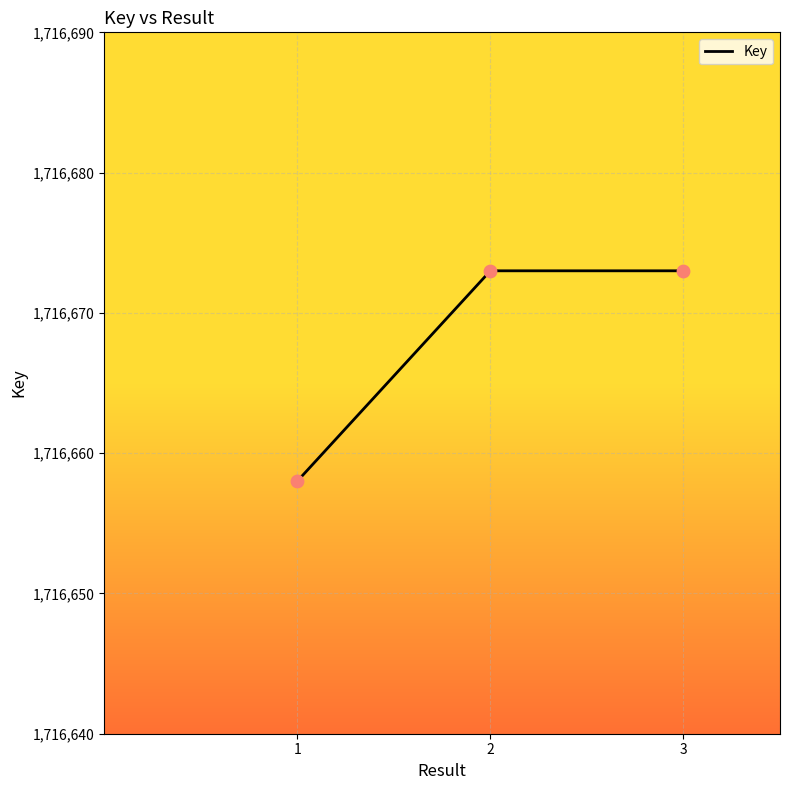

What is the ratio of the value at 2 to the value at 1?

1.0